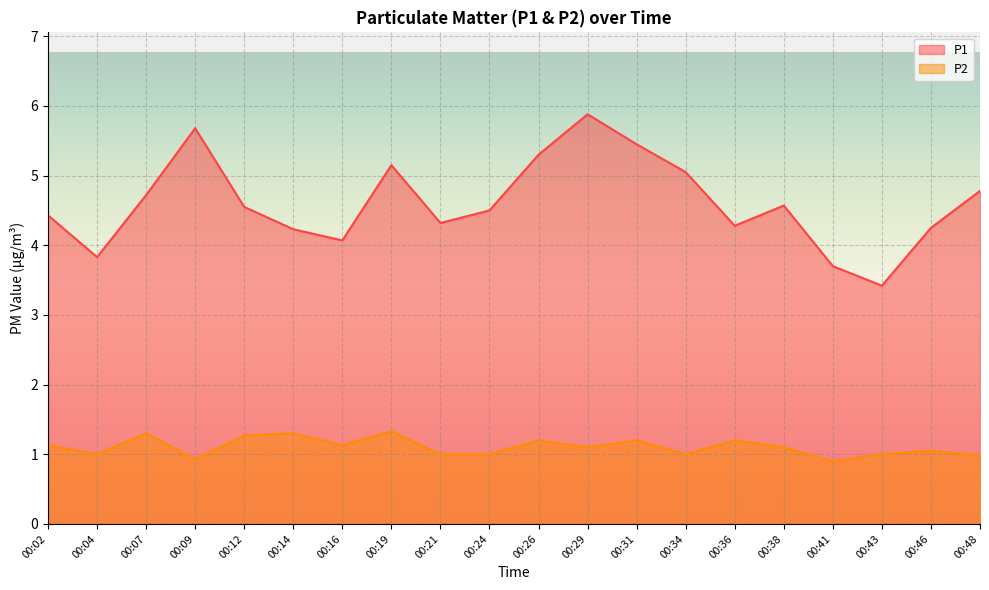

How many distinct data groups are displayed?

2